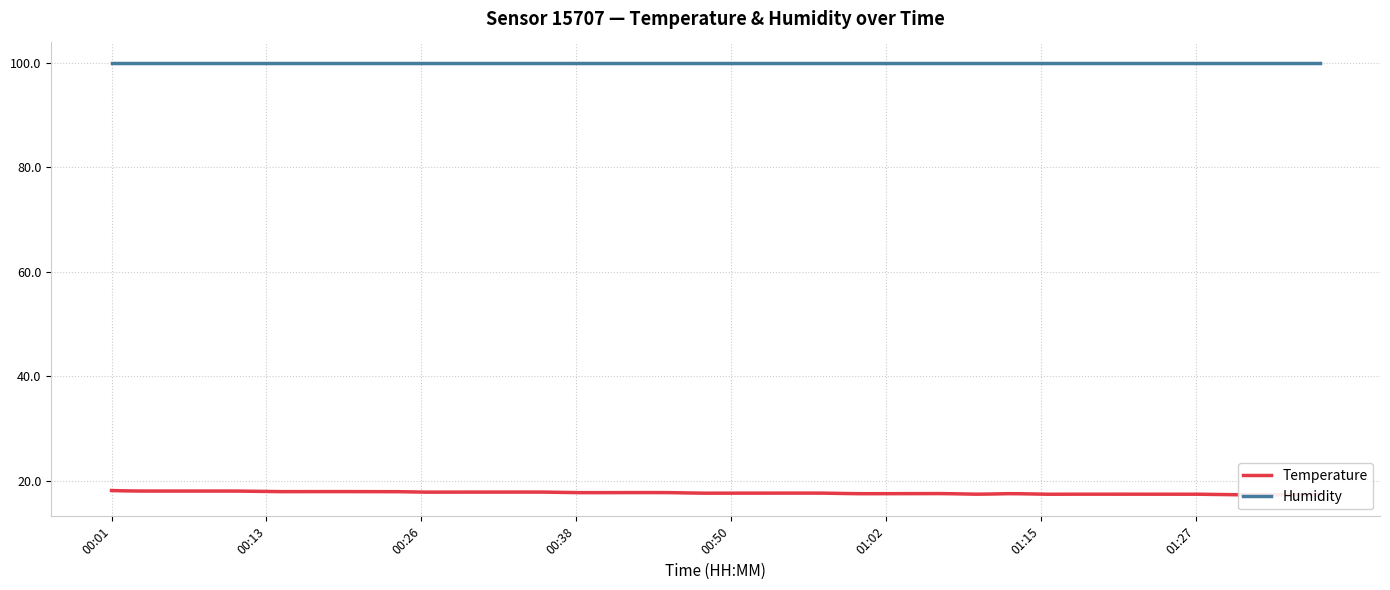

Is the value of humidity at 00:38 greater than the value of temperature at 01:02?

Yes